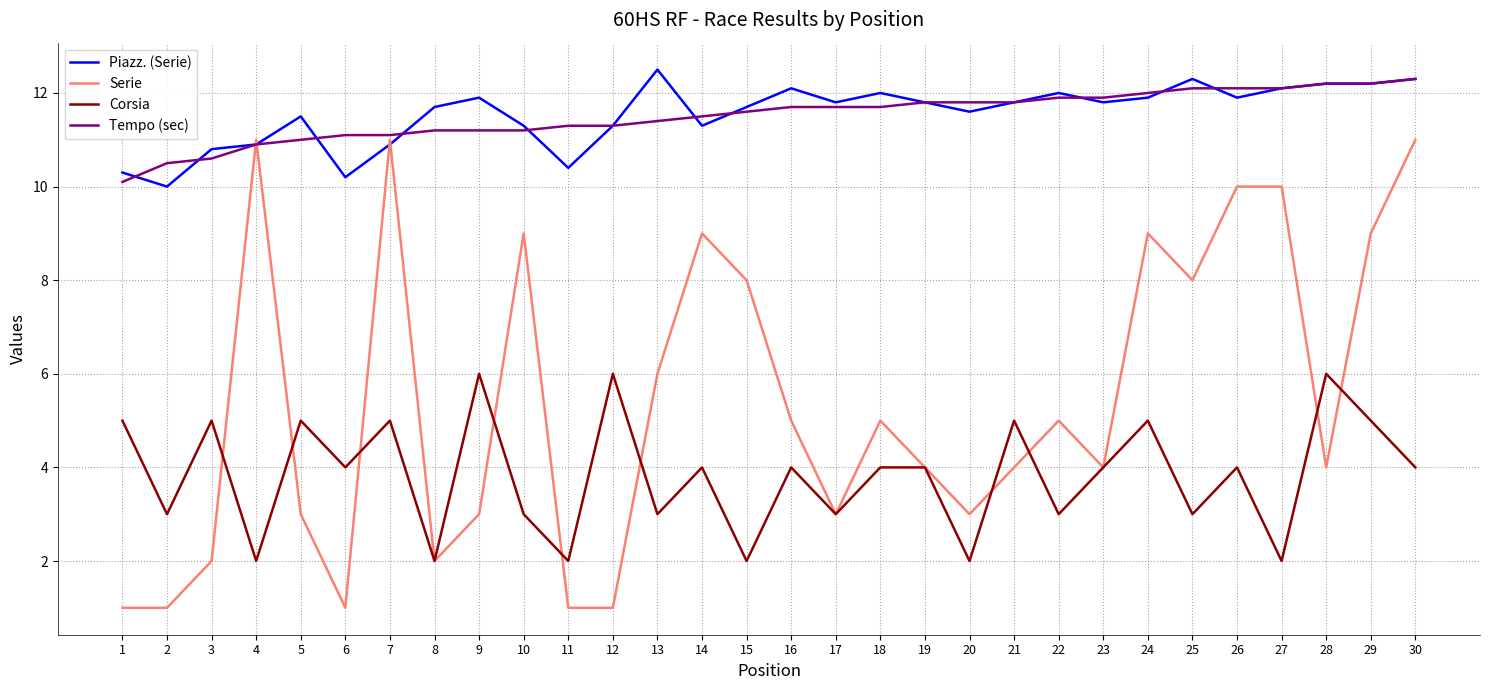

At which label does Corsia first exceed 4?

1